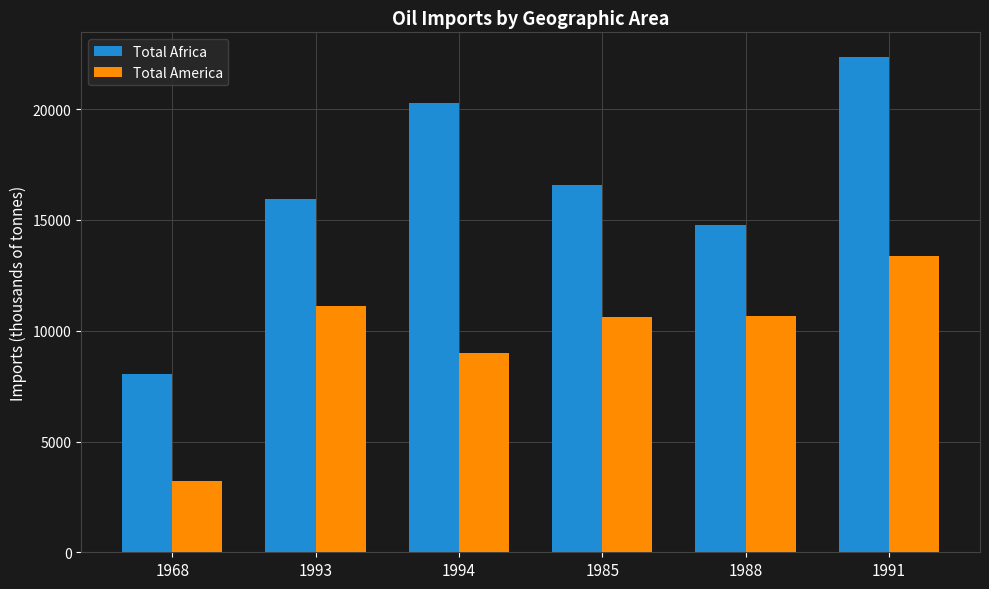

The Total America series shows 3199.9 at 1968. True or false?

True